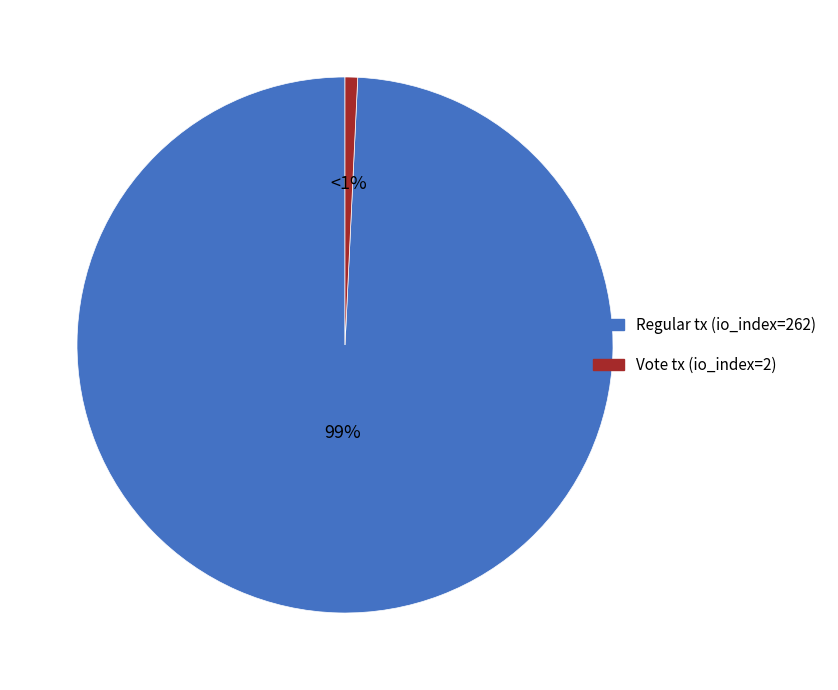

Is there a majority slice in this chart?

Yes